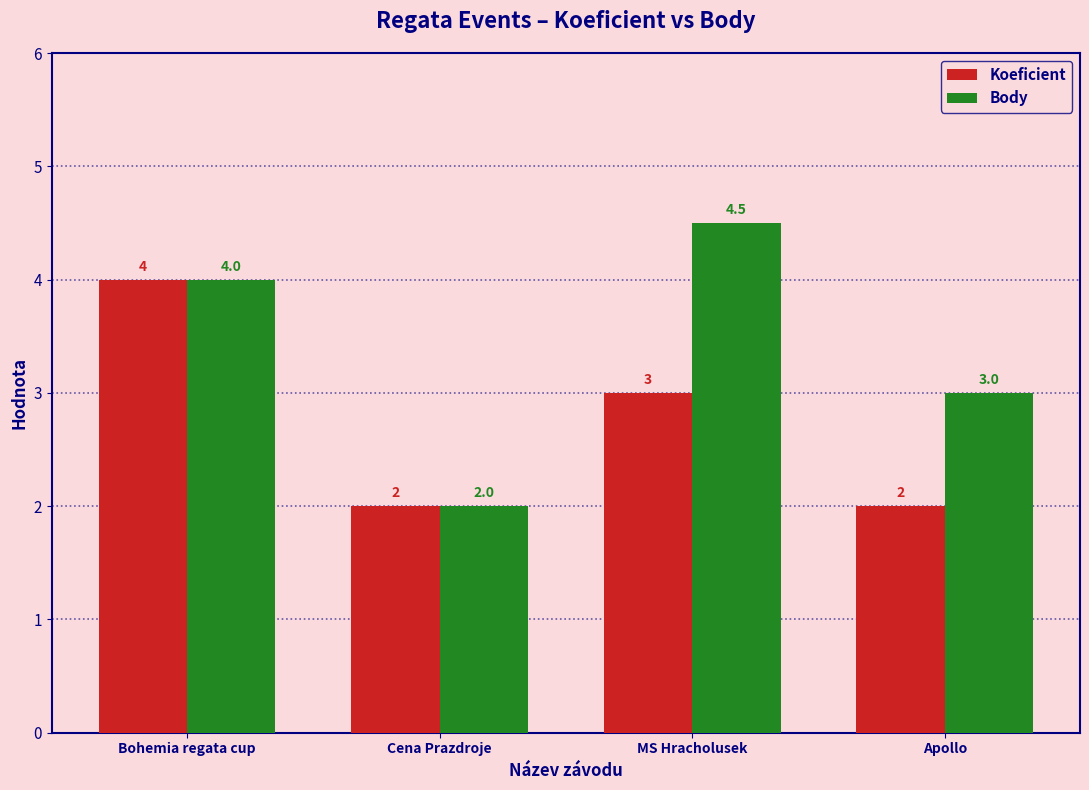

What is the minimum value shown in the chart?

2.0